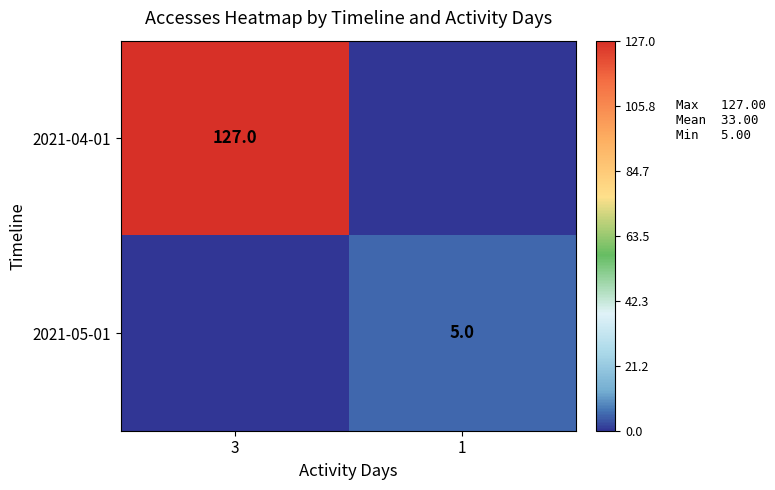

The row_1 series shows 7 at 1. True or false?

False